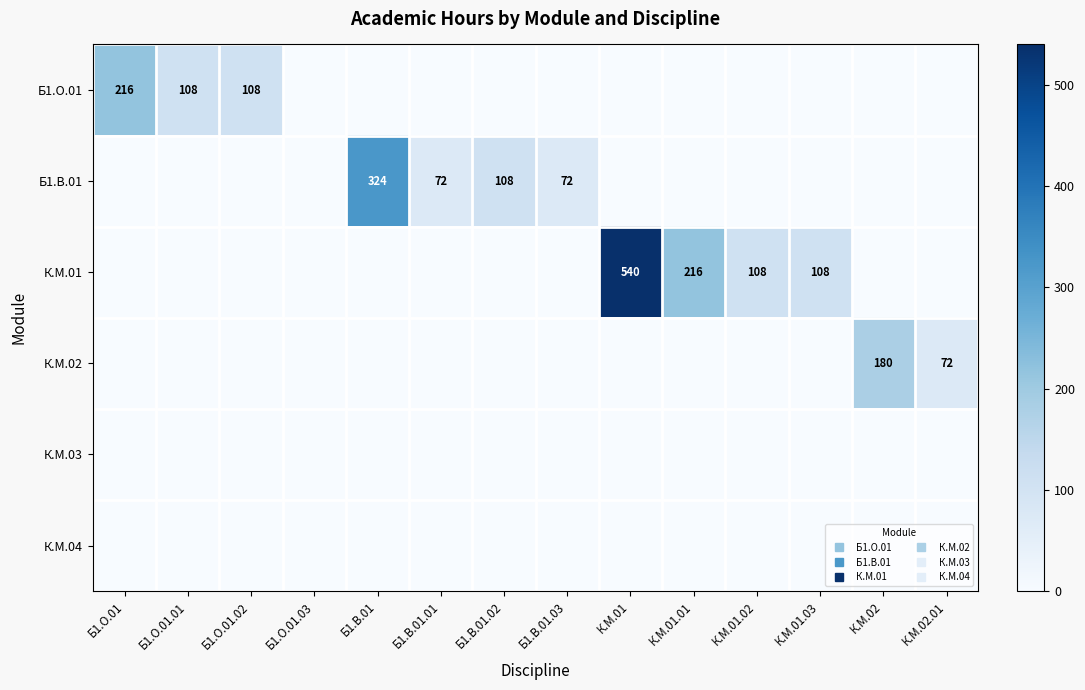

At Б1.О.01, list the series in order from smallest to largest.

Б1.В.01, К.М.01, К.М.02, К.М.03, К.М.04, Б1.О.01